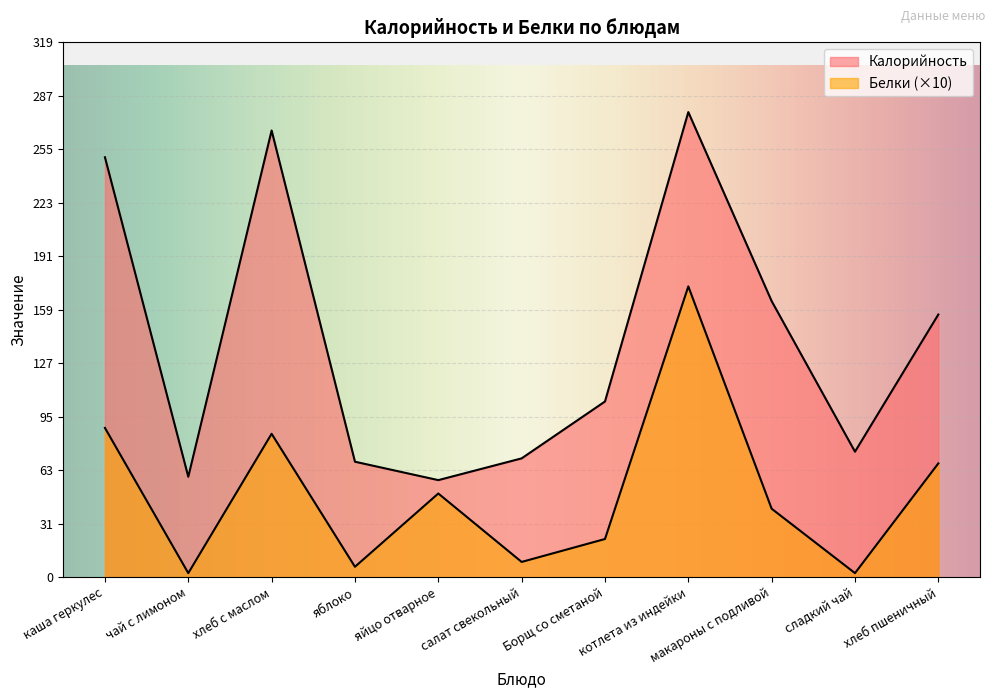

What position from the left is яблоко?

4